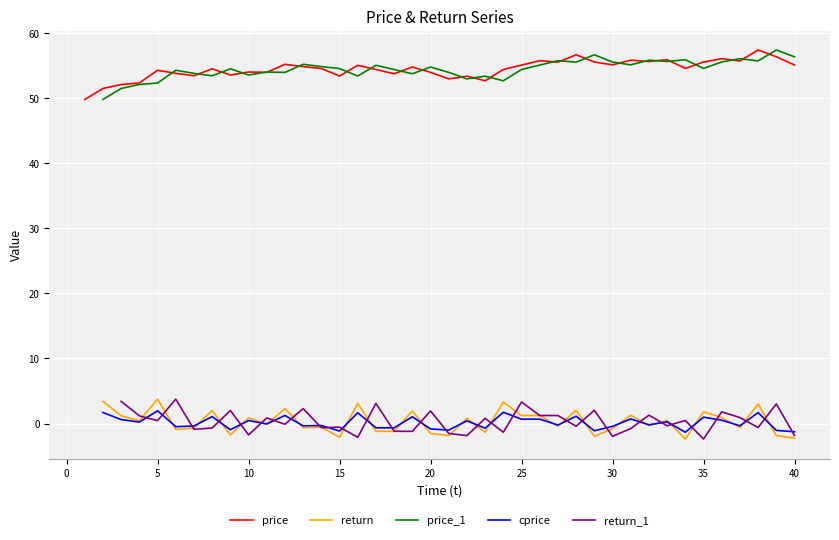

True or false: return and price cross at least once.

False